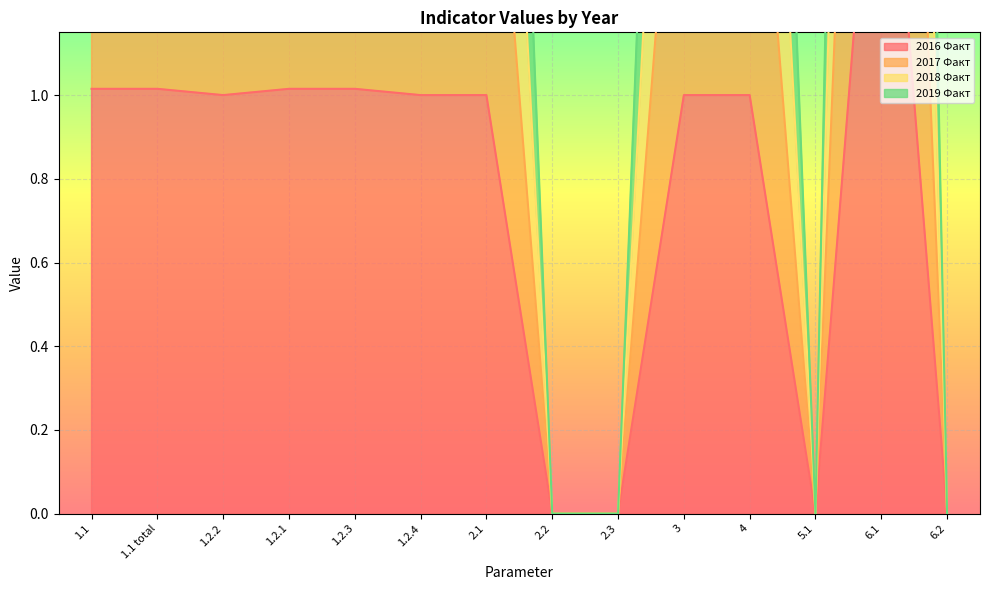

What is the difference between the second highest and minimum values in the 2018 Факт series?

4.2